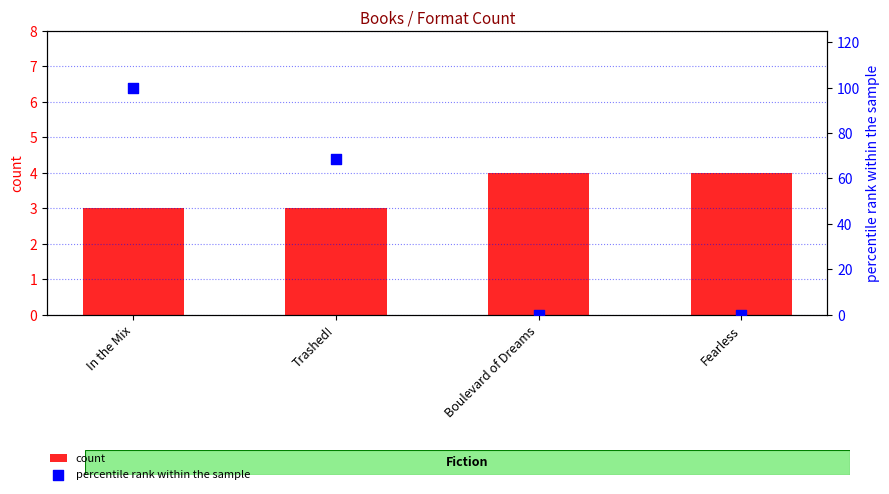

Which series contains the lowest Y value?

percentile rank within the sample